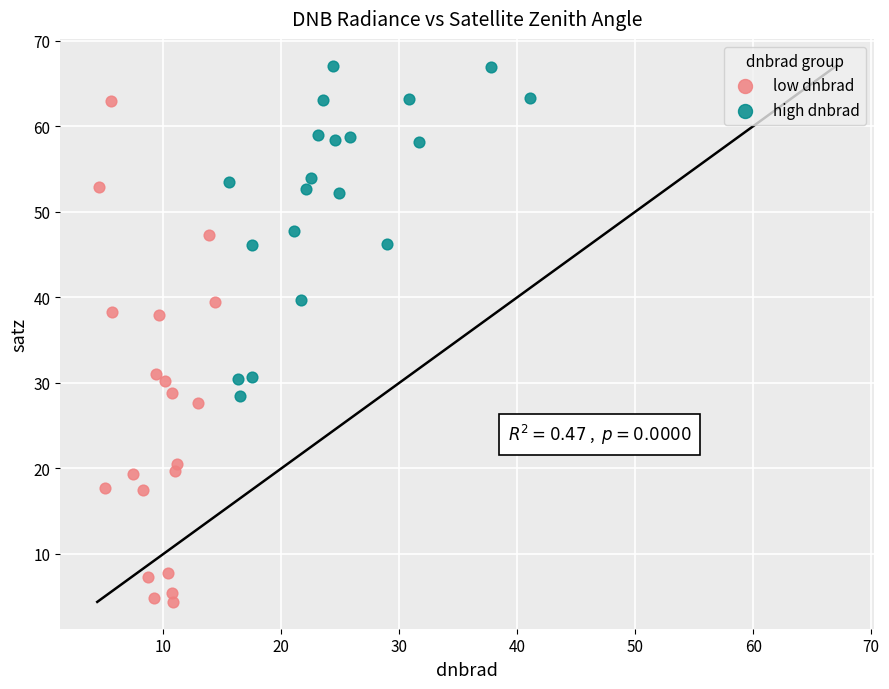

Which series reaches the minimum Y coordinate?

low dnbrad